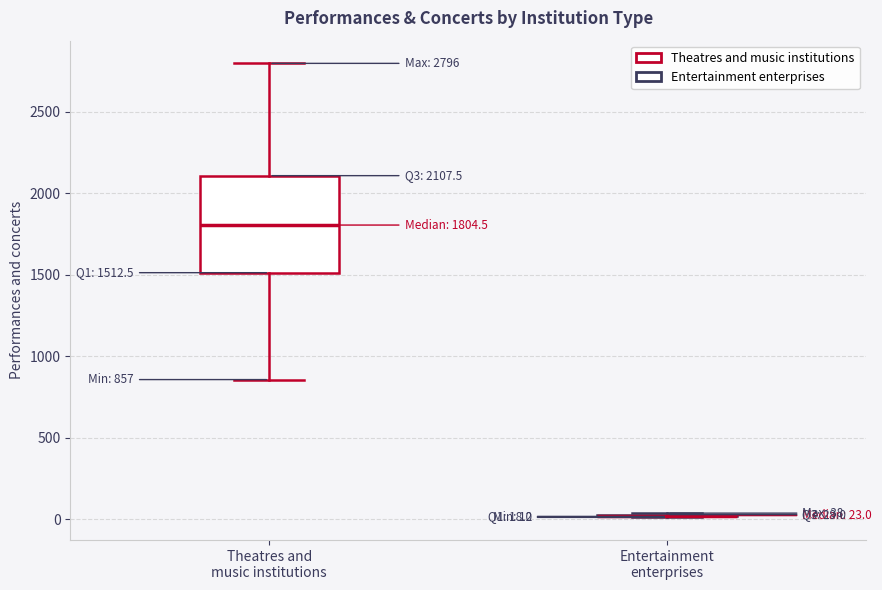

Which box is the tallest, from its lower edge to its upper edge?

Theatres and music institutions